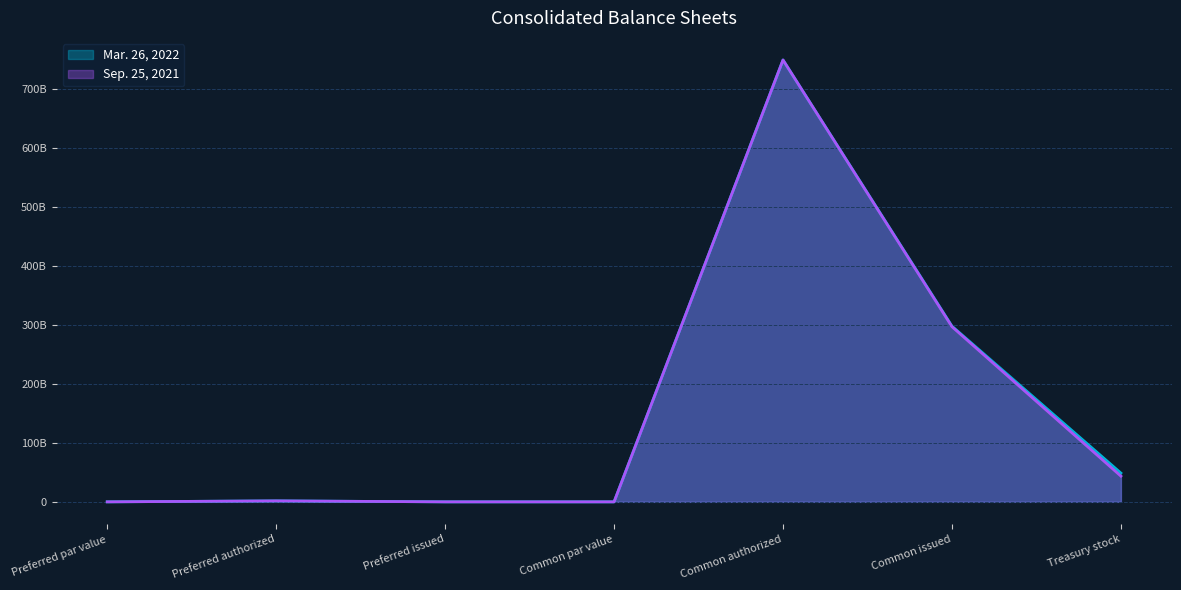

Reading left to right, transcribe all the data shown in this chart.

Mar. 26, 2022: 10000	1623000000	0	10000	750000000000	298203000000	48851000000
Sep. 25, 2021: 10000	1623000000	0	10000	750000000000	297306000000	43653000000